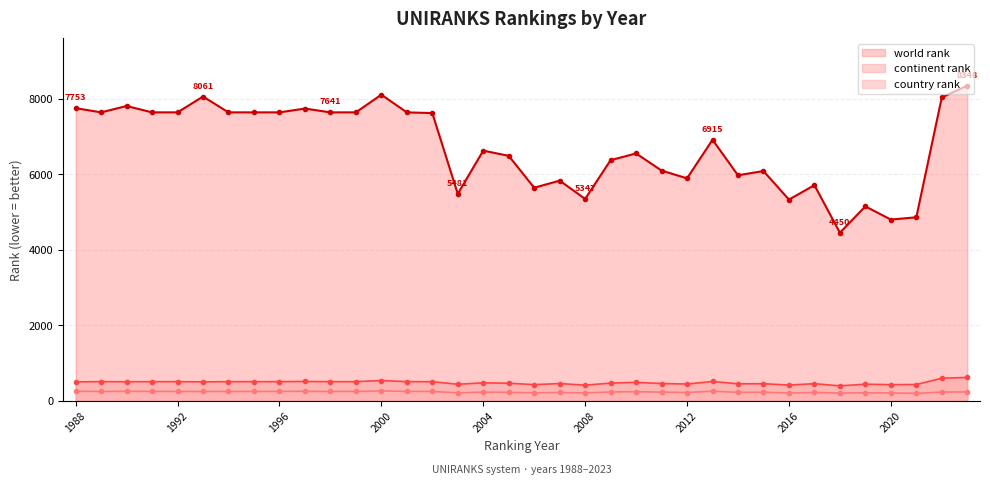

What is the maximum value for country rank?

257